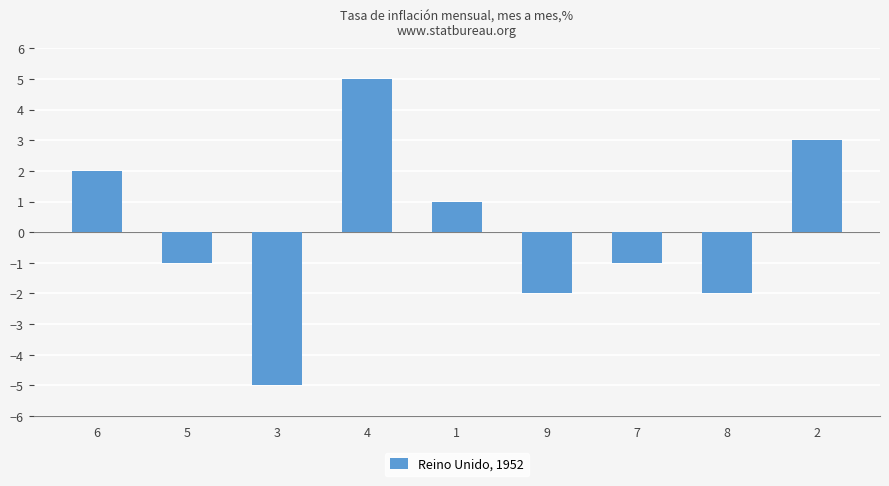

Reading right to left, extract all data points from this chart.

2=3	8=-2	7=-1	9=-2	1=1	4=5	3=-5	5=-1	6=2